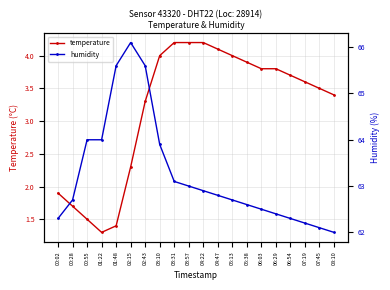

What position from the right is 03:31?

12